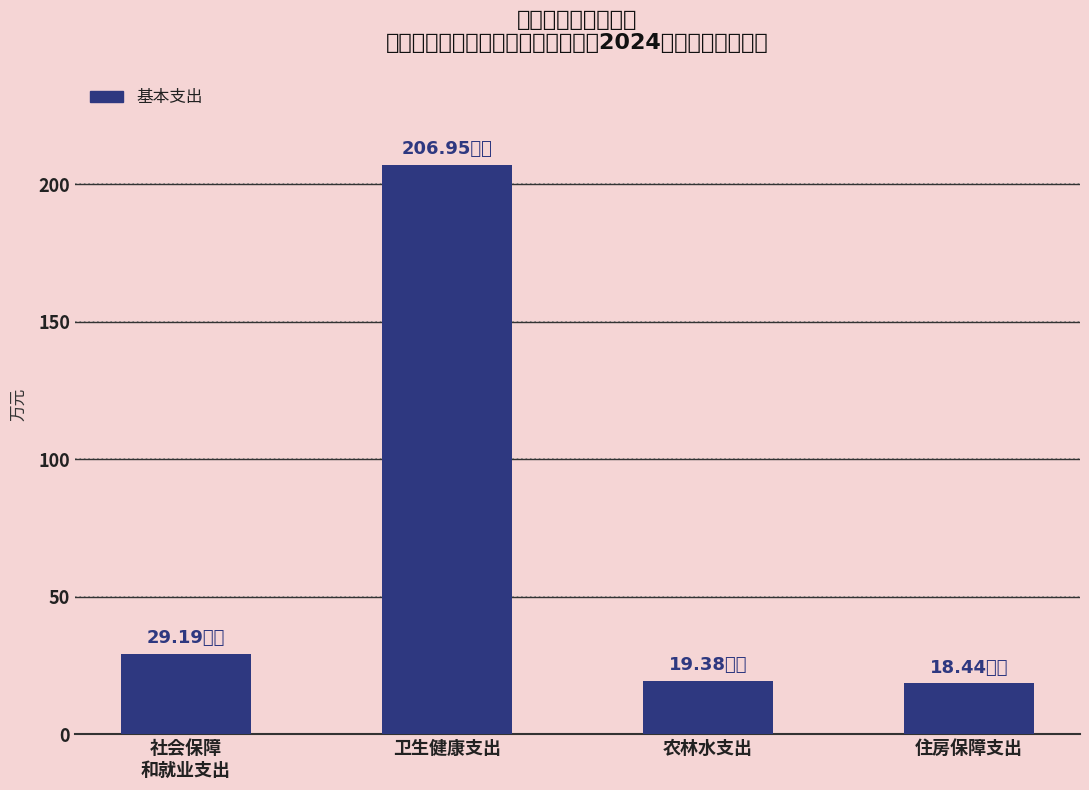

What is the sum of all values?

274.0